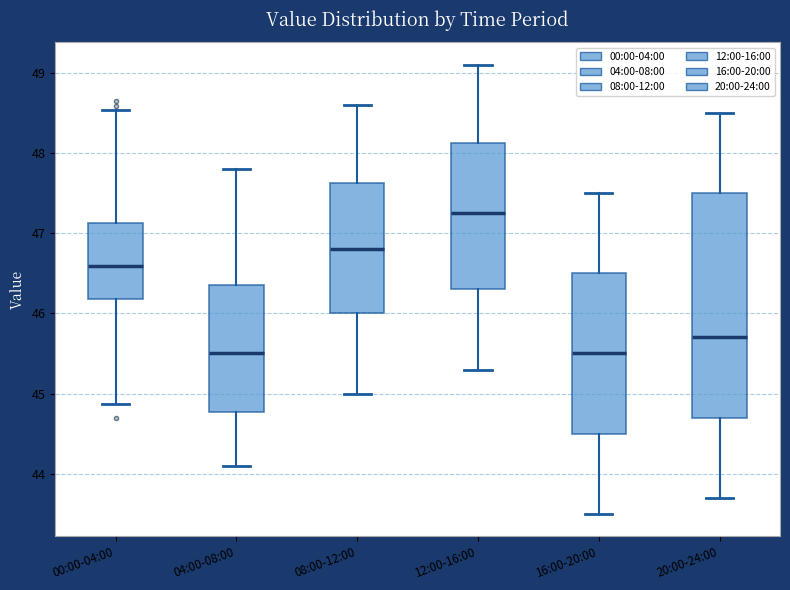

Reading left to right, read every box against the y-axis: the position of its median line, the range the box covers, and the ends of its whiskers. The values are not printed on the chart, so give them approximately, as read against the axis.

00:00-04:00: median 46.6, box 46.2 to 47.1, whiskers 44.9 to 48.5
04:00-08:00: median 45.5, box 44.8 to 46.4, whiskers 44.1 to 47.8
08:00-12:00: median 46.8, box 46.0 to 47.6, whiskers 45.0 to 48.6
12:00-16:00: median 47.3, box 46.3 to 48.1, whiskers 45.3 to 49.1
16:00-20:00: median 45.5, box 44.5 to 46.5, whiskers 43.5 to 47.5
20:00-24:00: median 45.7, box 44.7 to 47.5, whiskers 43.7 to 48.5